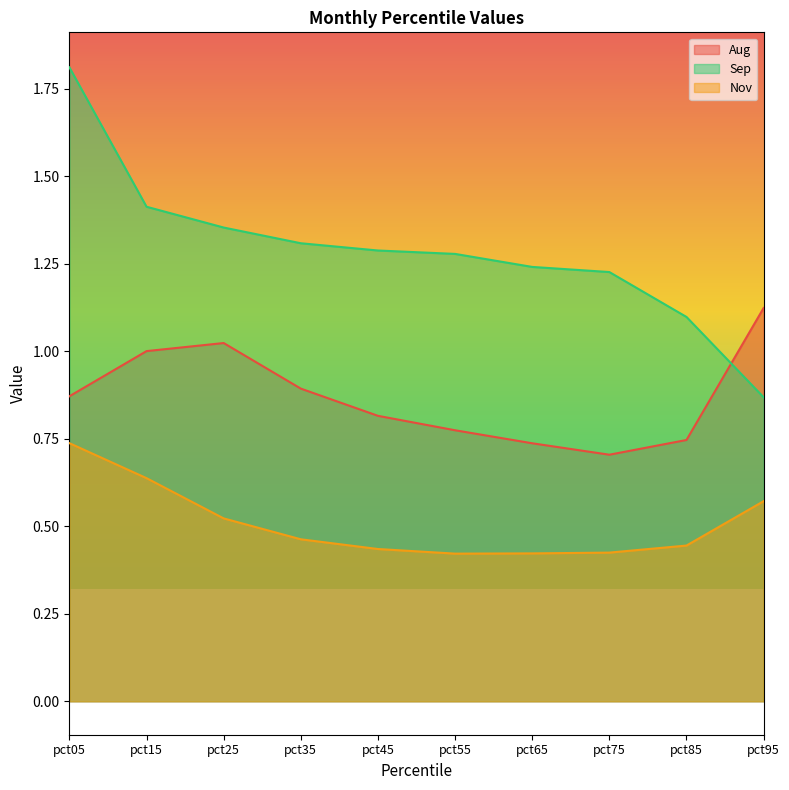

What is the sum of all Sep values?

12.9